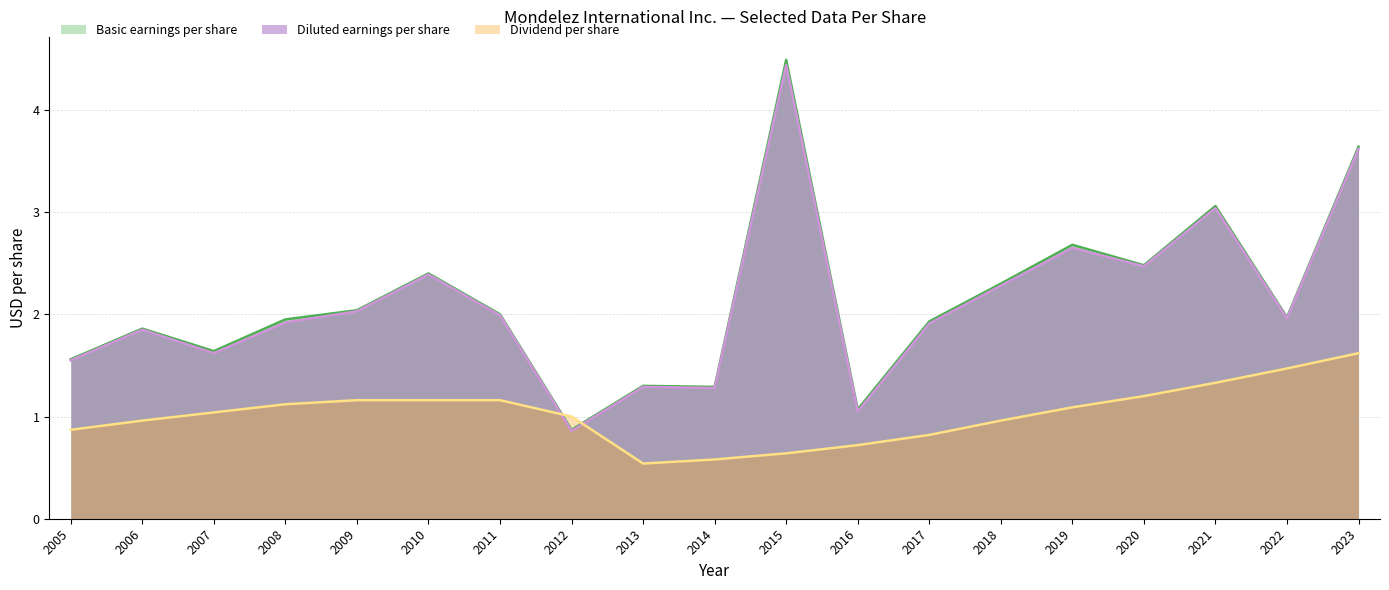

What is the sum of the Dividend per share values at 2020 and 2015?

1.8